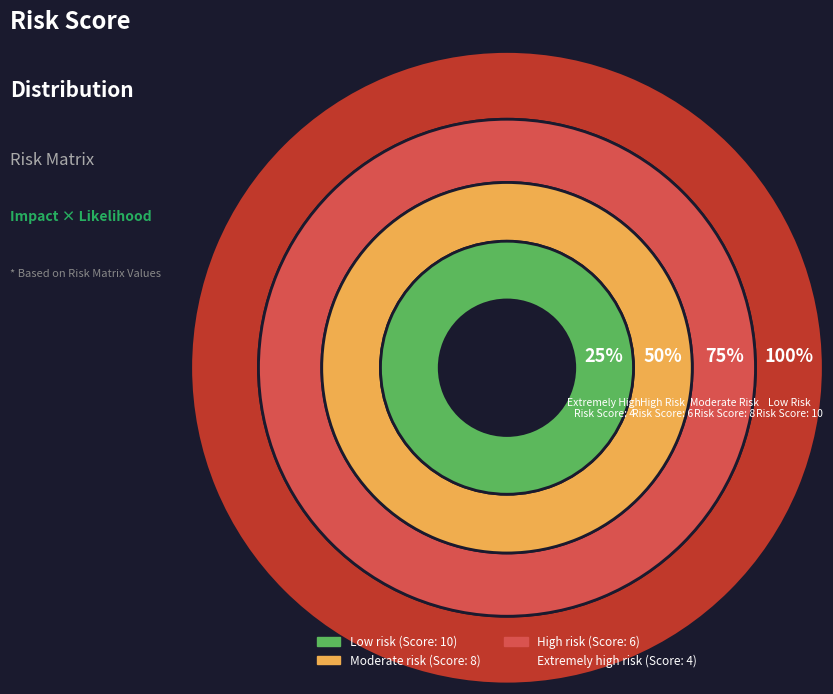

Combined, what portion of the pie is Low risk (1-3) and Moderate risk (4-6)?

64.3%